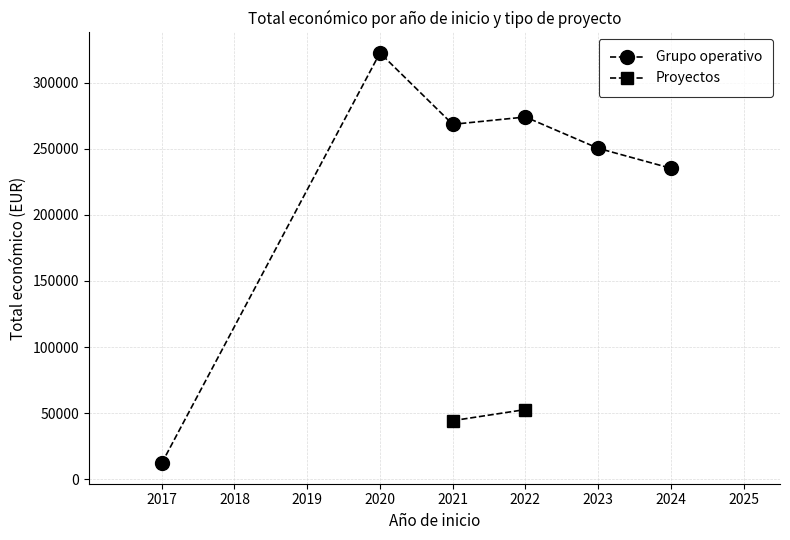

What is the value of the Grupo operativo point at the 2nd from the left?

322703.5